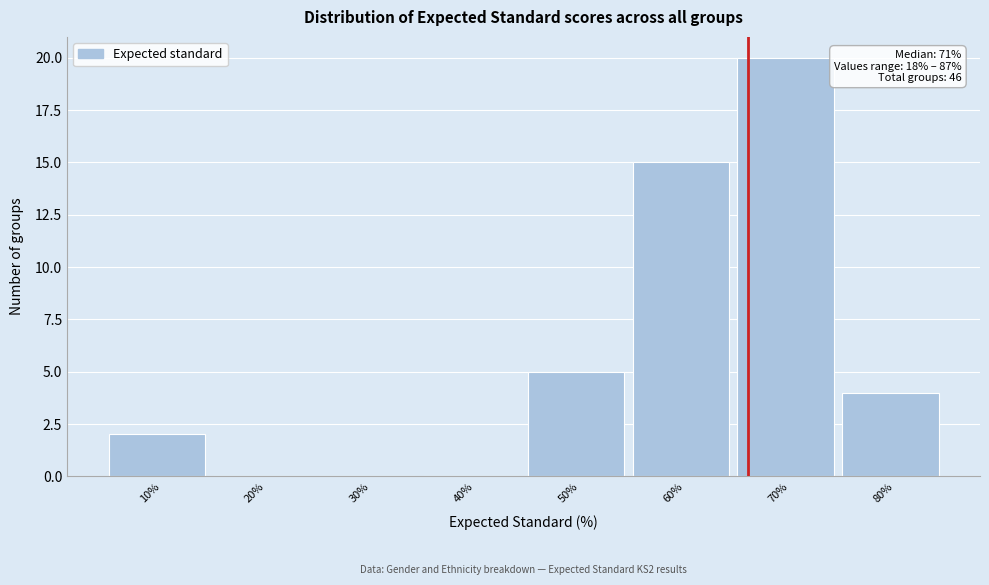

Reading left to right, list all the values displayed in this chart.

10%=2	20%=0	30%=0	40%=0	50%=5	60%=15	70%=20	80%=4